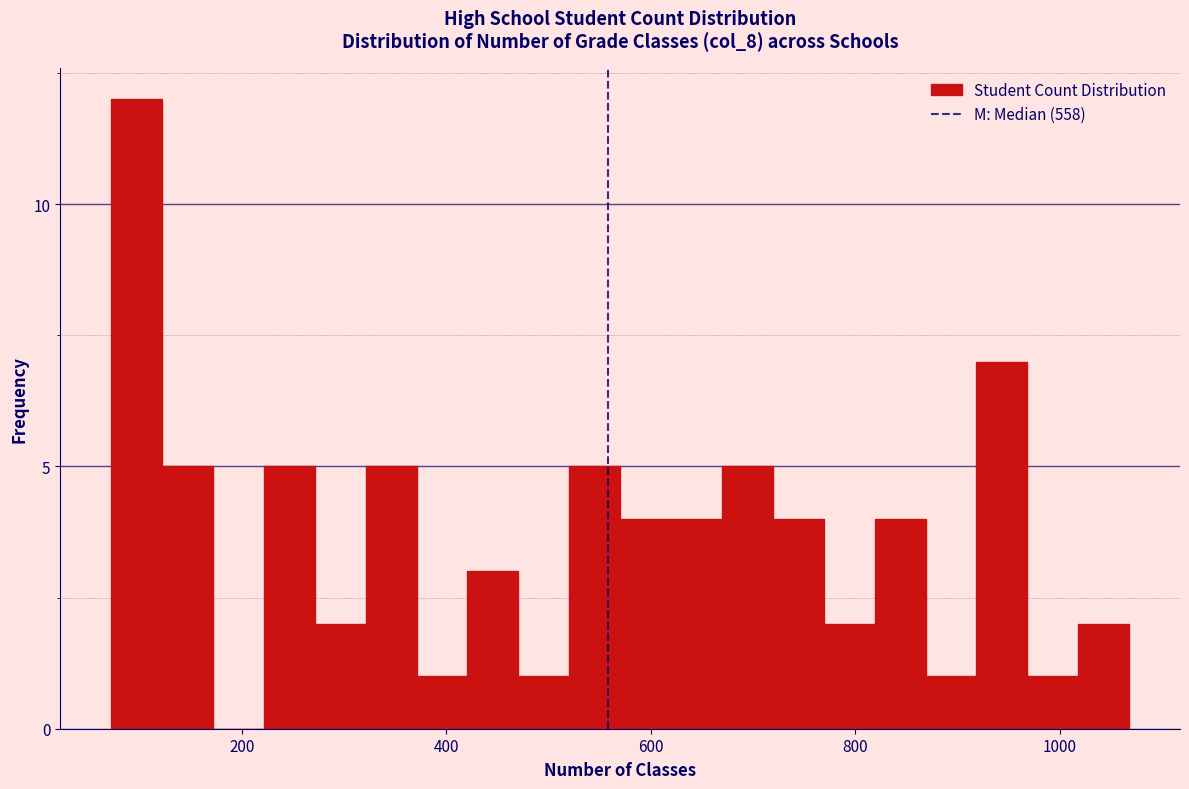

Around what value on the x-axis is the tallest bar? Give the approximate position of its centre, as read against the axis.

100